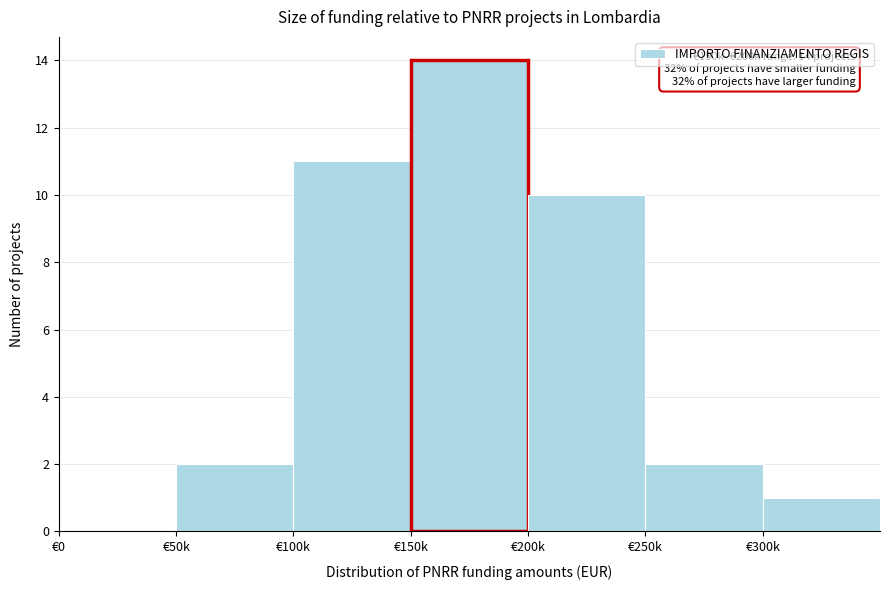

Reading left to right, transcribe all the data shown in this chart.

€0=0	€50k=2	€100k=11	€150k=14	€200k=10	€250k=2	€300k=1